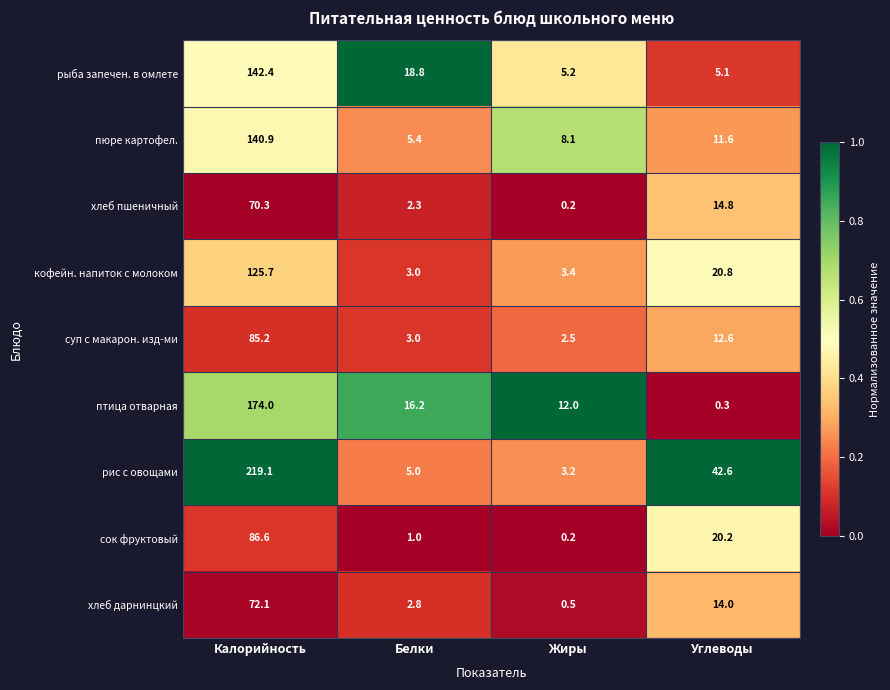

Which label corresponds to the largest value in the chart?

Калорийность